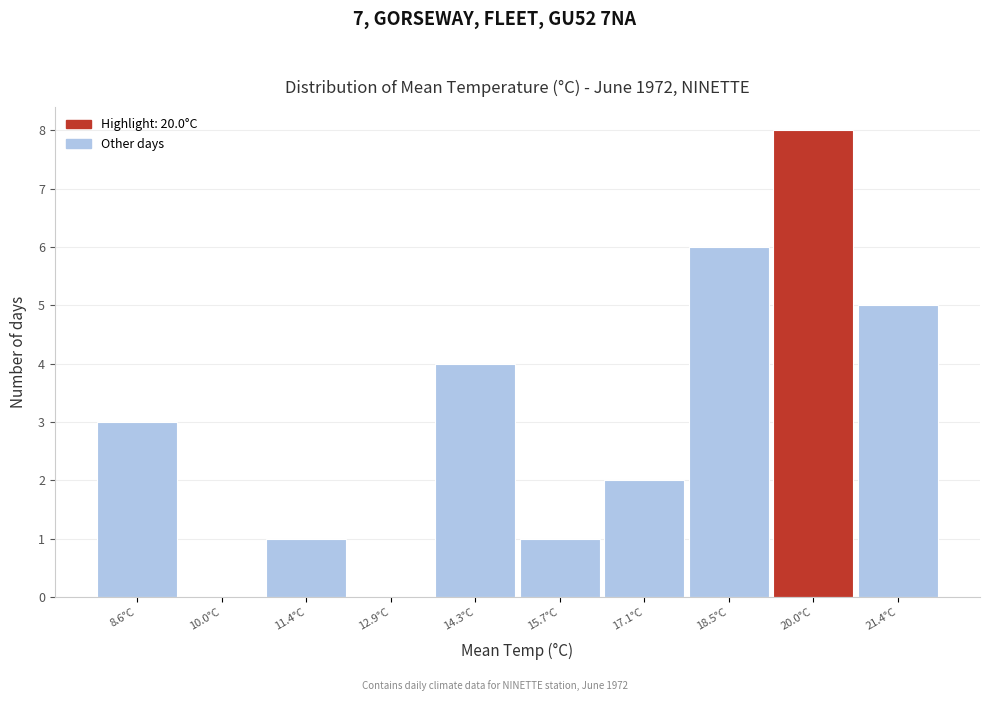

Reading left to right, transcribe all the data shown in this chart.

8.6°C=3	10.0°C=0	11.4°C=1	12.9°C=0	14.3°C=4	15.7°C=1	17.1°C=2	18.5°C=6	20.0°C=8	21.4°C=5